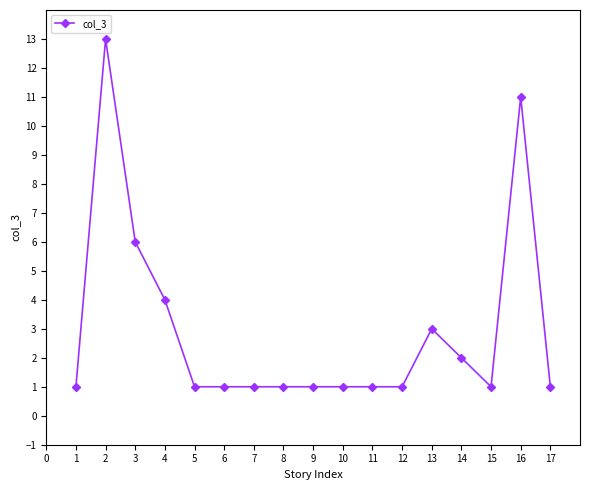

Is this an area chart (filled region under the line)?

No